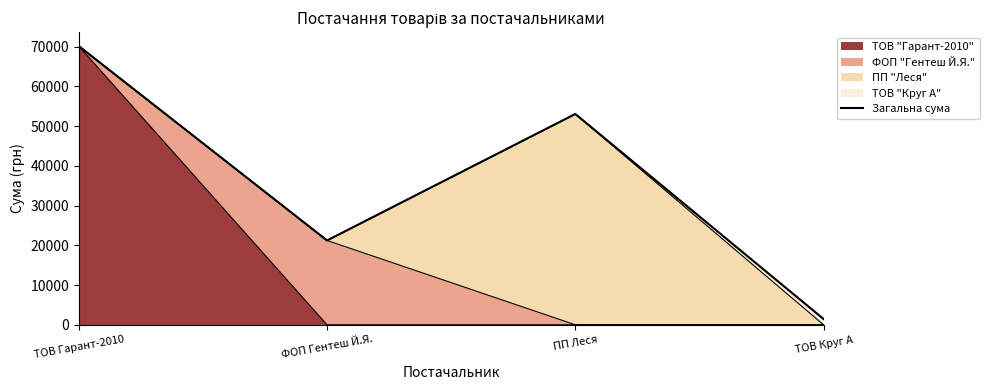

At which category does the chart reach its minimum across all series?

ТОВ Круг А